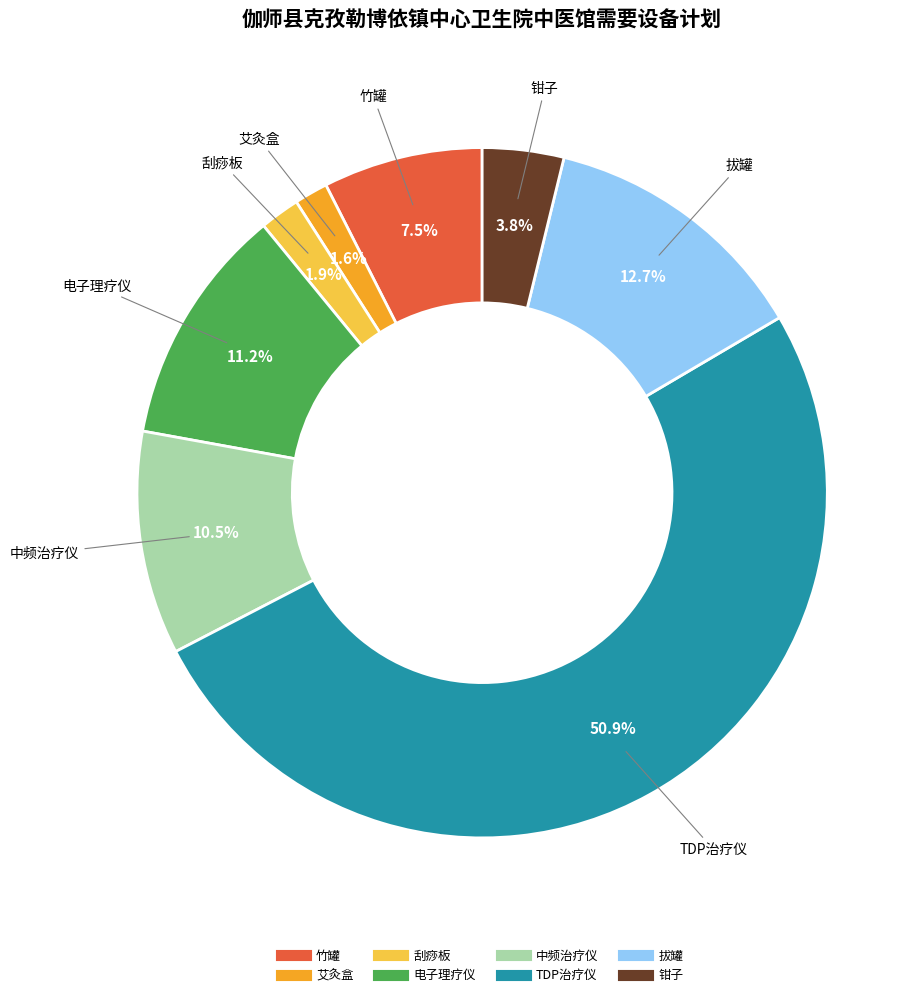

Which category has the biggest portion of the pie?

TDP治疗仪